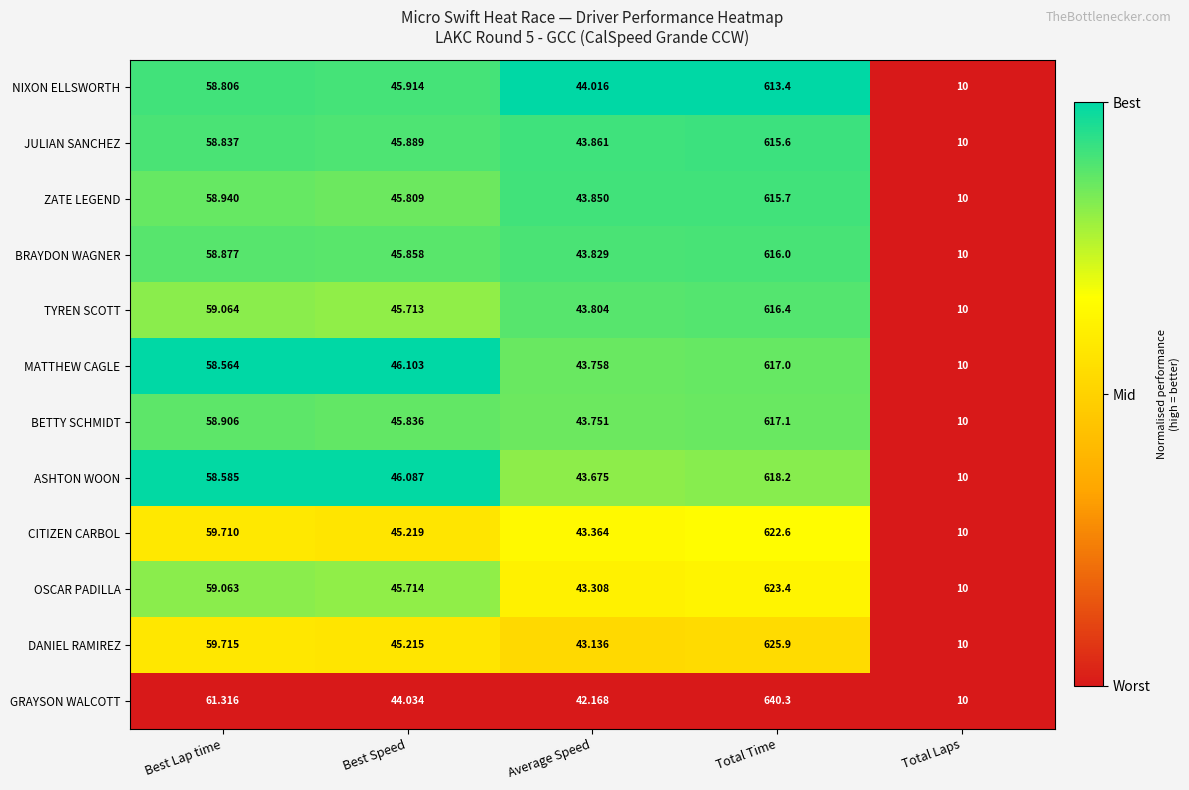

Count the number of data series in this chart.

12